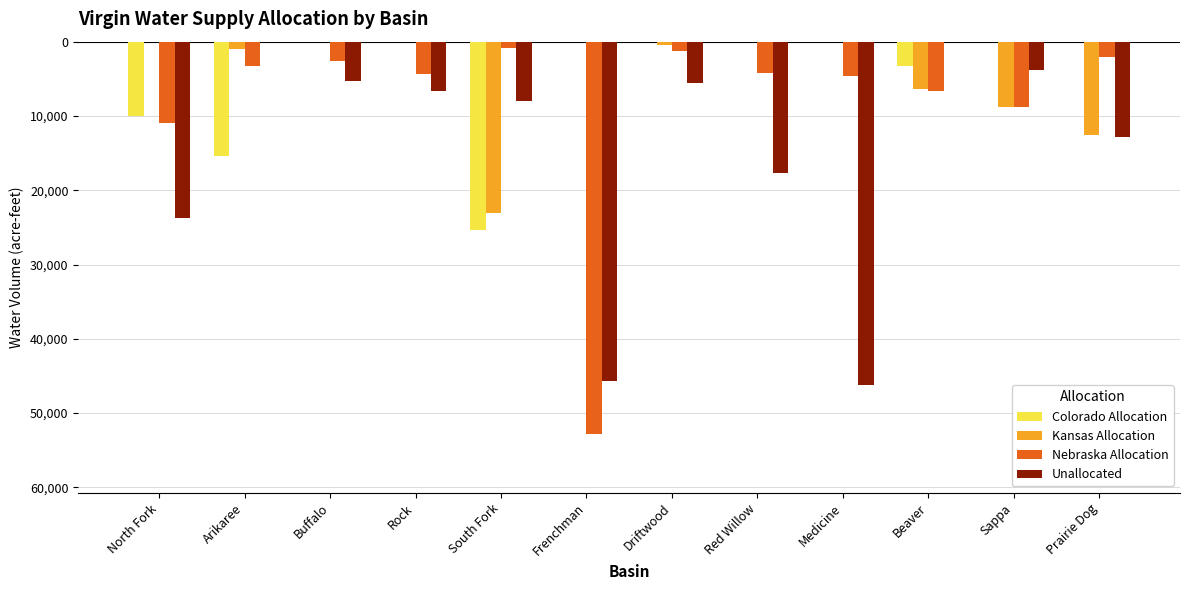

What is the difference between the maximum and second lowest values in the Unallocated series?

45610